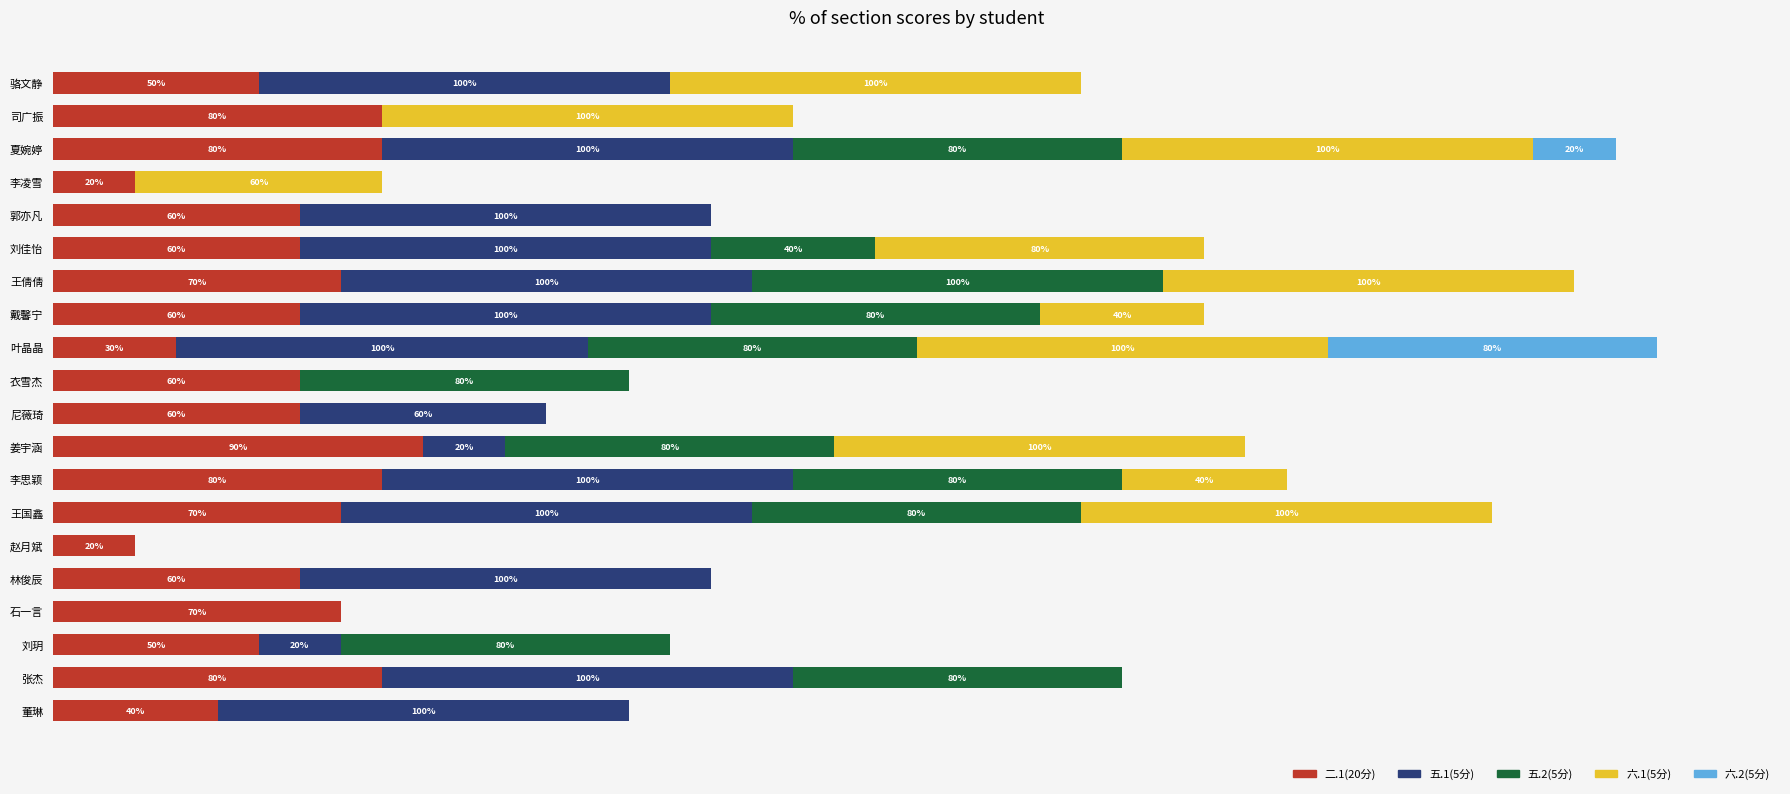

At which category is the sum across all series the highest?

叶晶晶